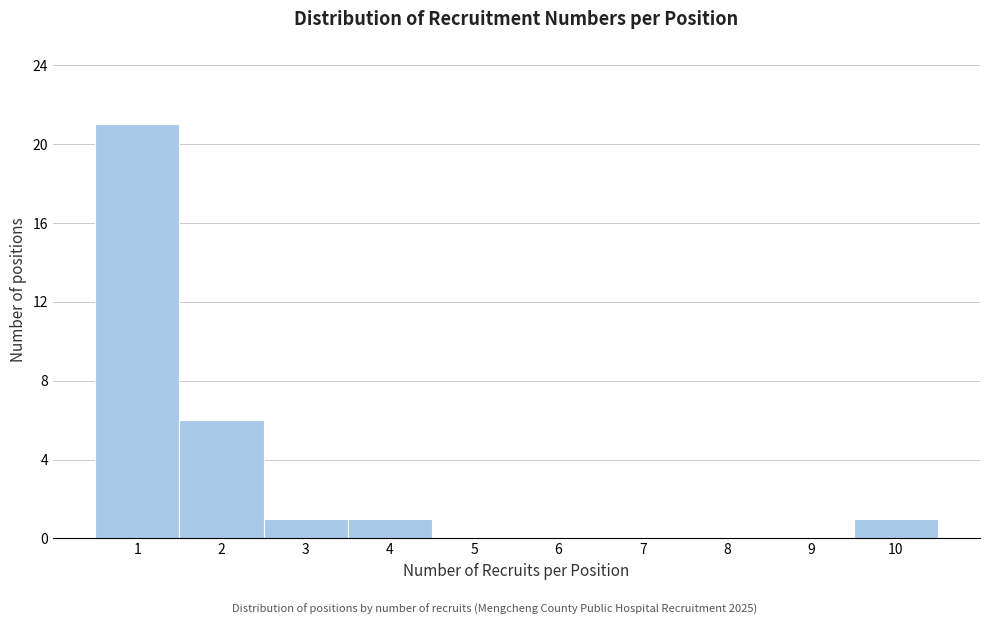

Which range on the x-axis has the tallest bar?

0.5 to 1.5